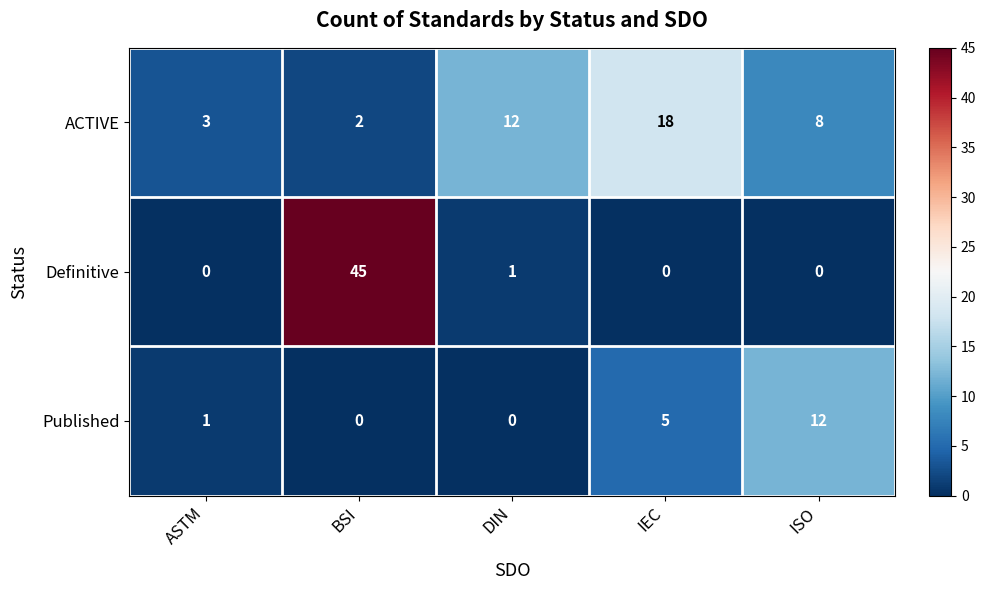

What is the sum of the ACTIVE values at DIN and BSI?

14